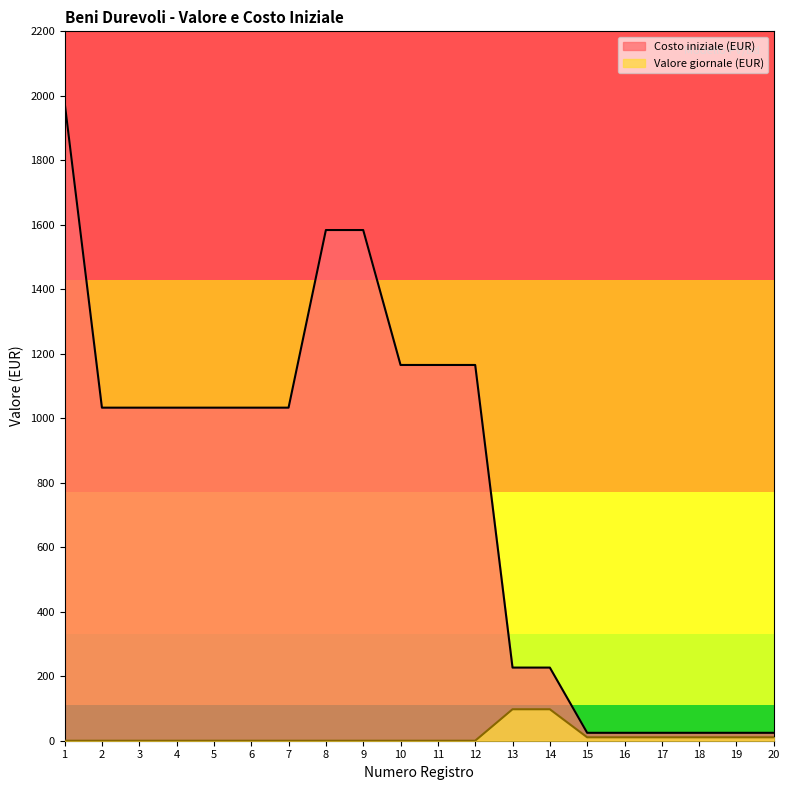

How many data points in Costo iniziale (EUR) are less than 1032?

8